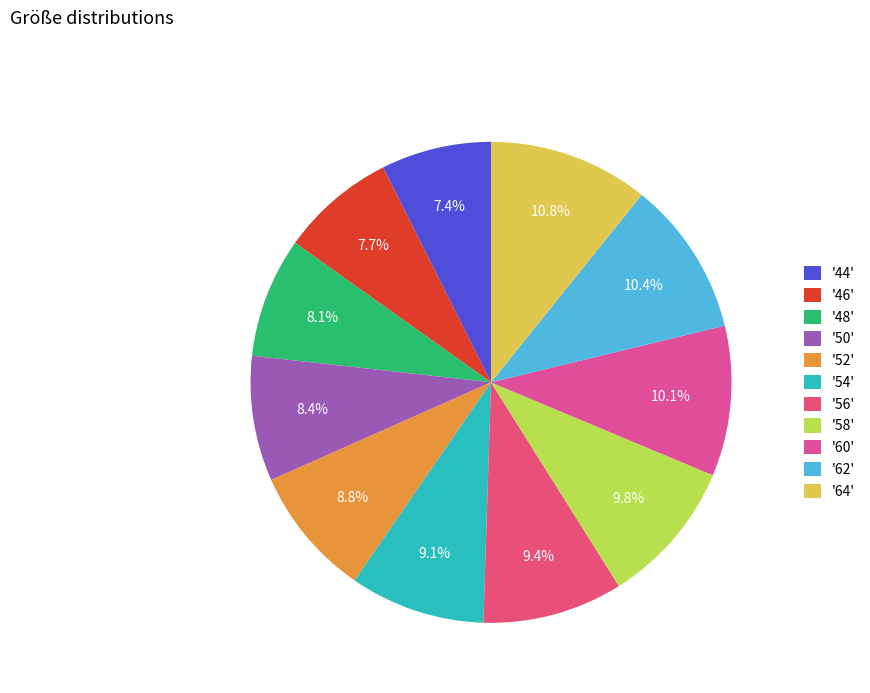

Count the number of slices in the pie.

11